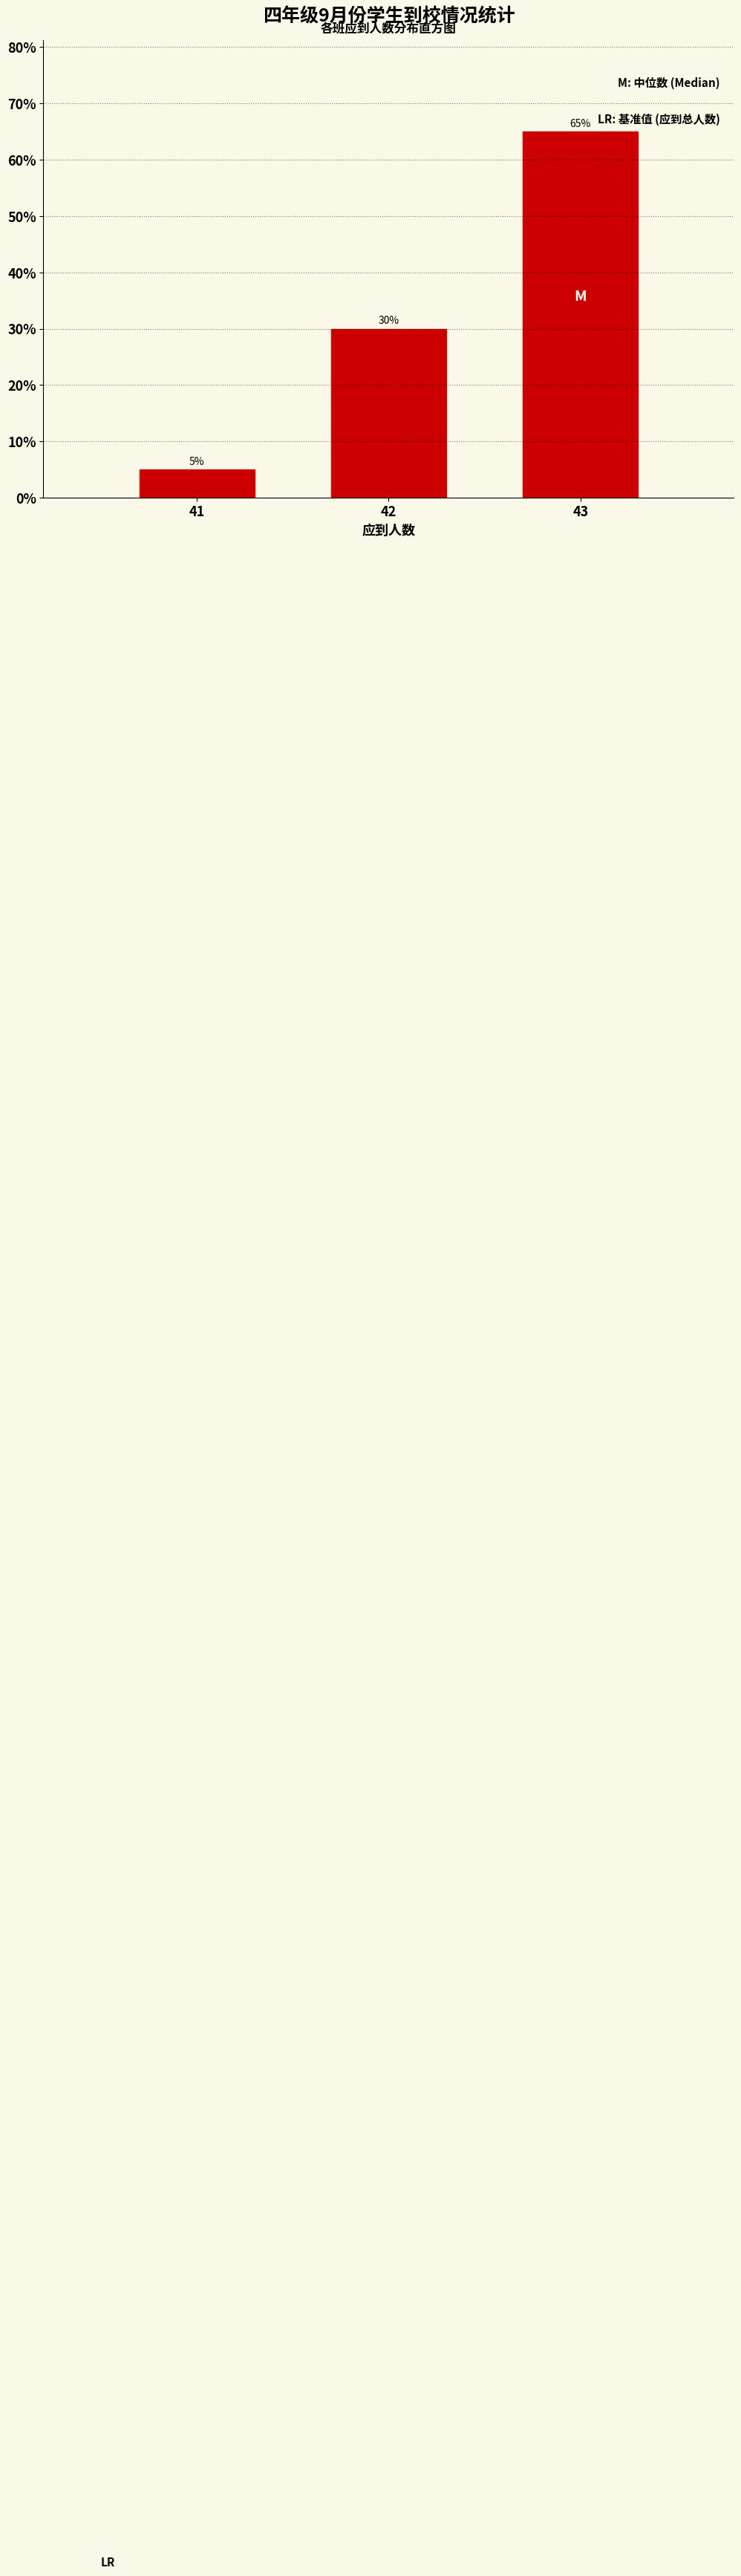

Reading right to left, what are all the values shown in this chart?

65	30	5